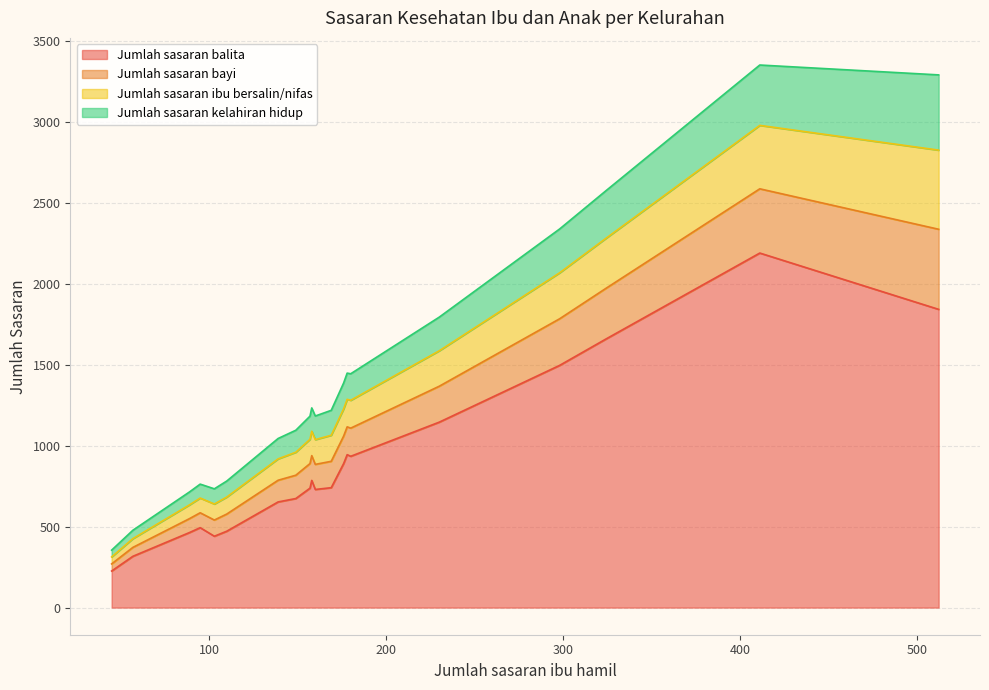

True or false: Jumlah sasaran kelahiran hidup and Jumlah sasaran balita cross at least once.

False